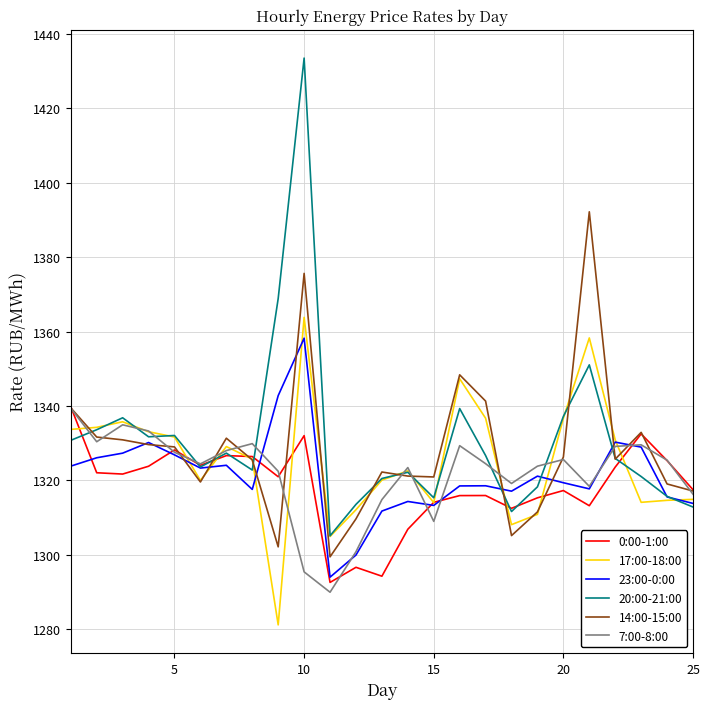

Which series has the widest spread of values?

20:00-21:00